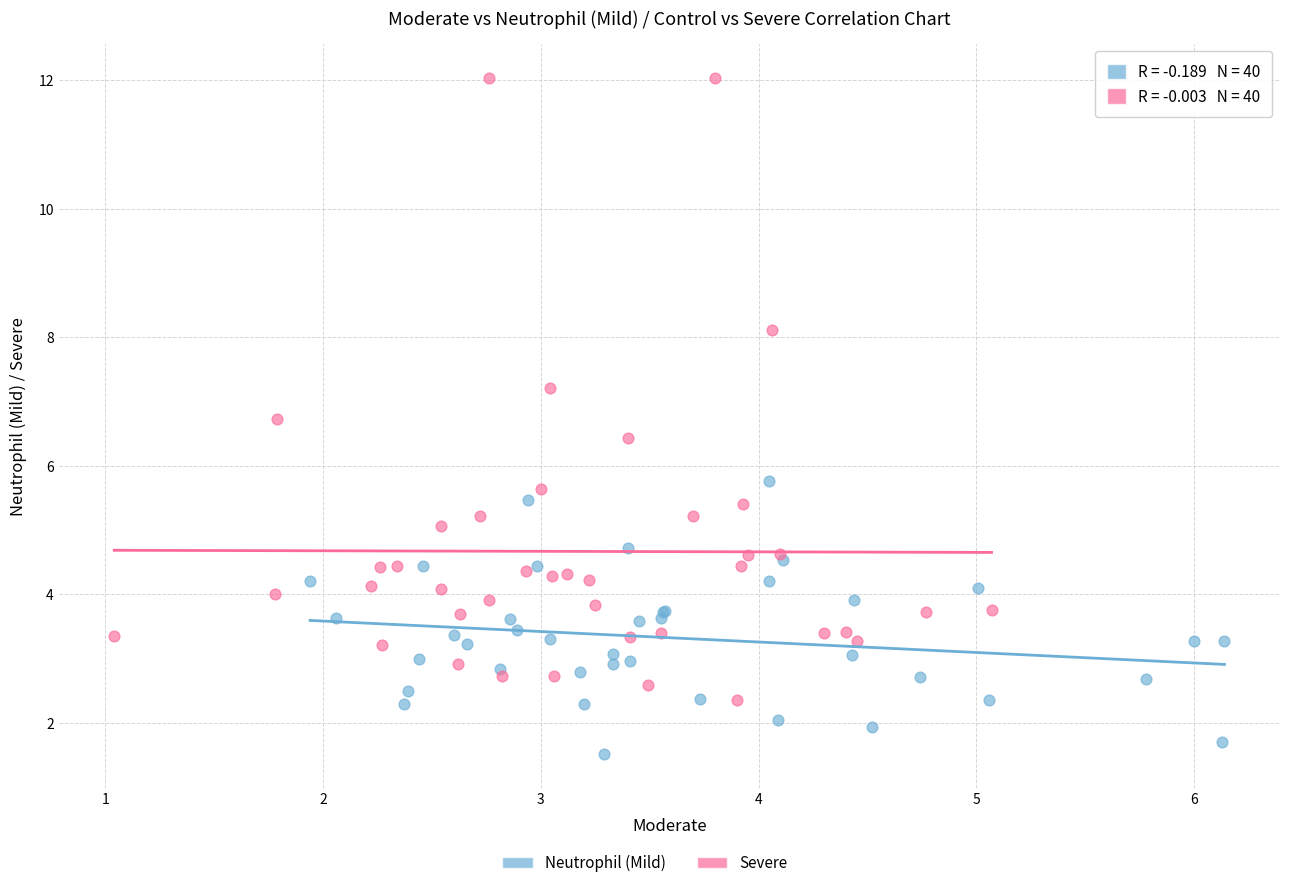

Which series contains the lowest Y value?

Neutrophil (Mild)